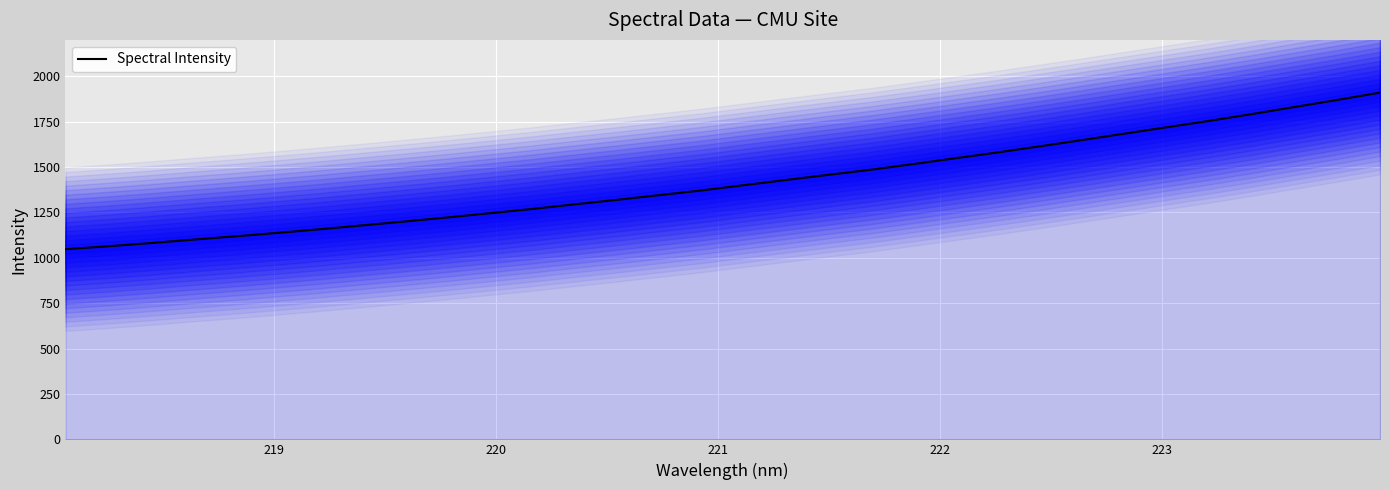

Does the chart display data point markers on the line(s)?

No